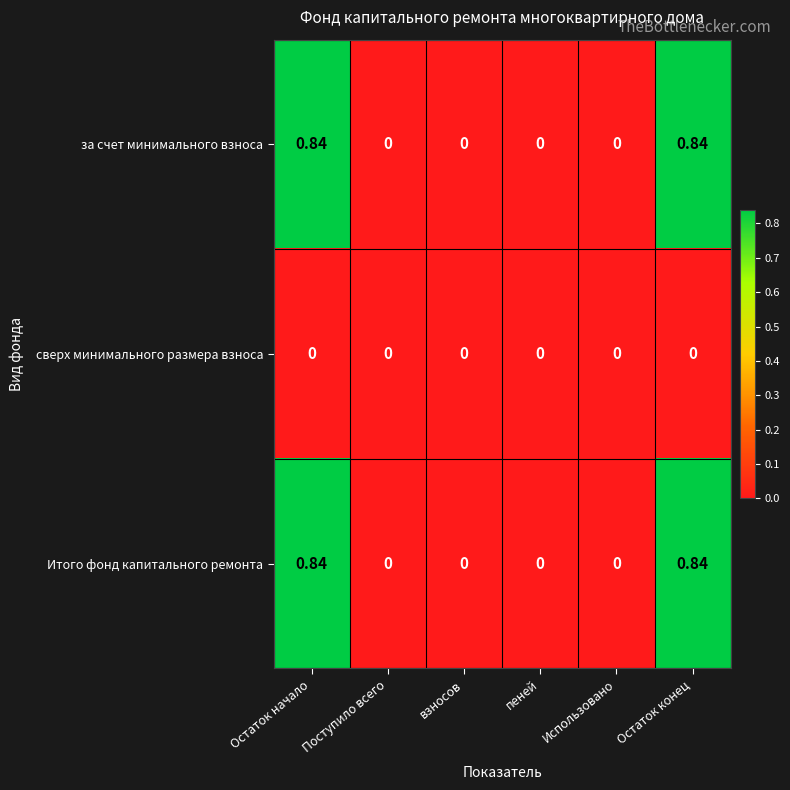

Is the value of за счет минимального взноса at Остаток начало greater than the value of Итого фонд капитального ремонта at пеней?

Yes